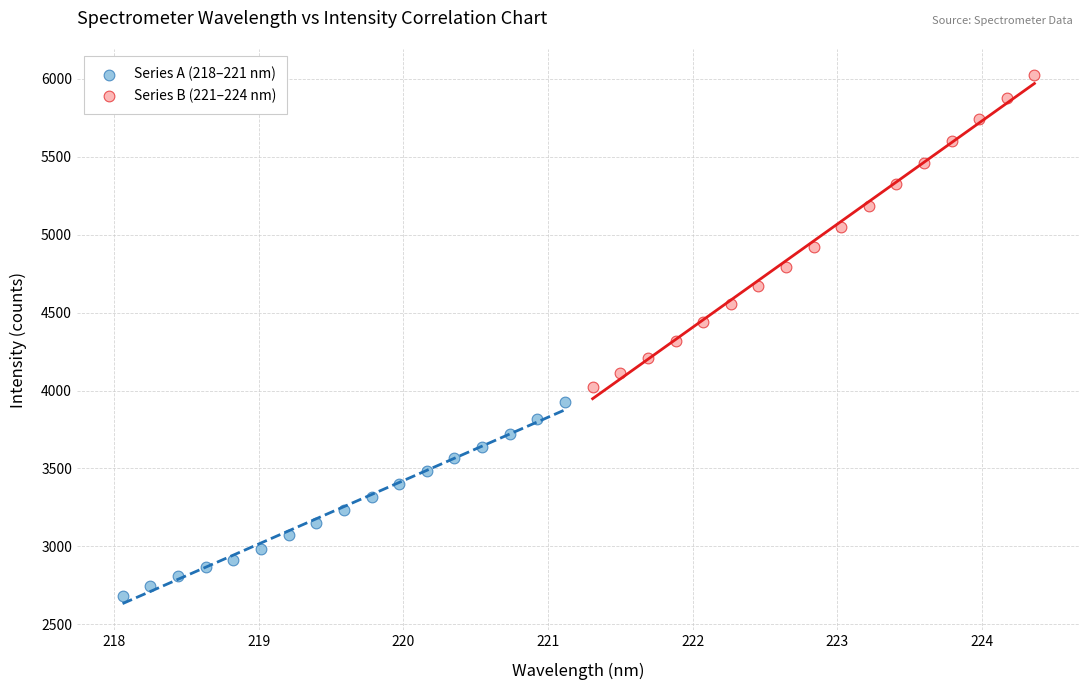

Which series contains the lowest Y value?

Series A (218–221 nm)